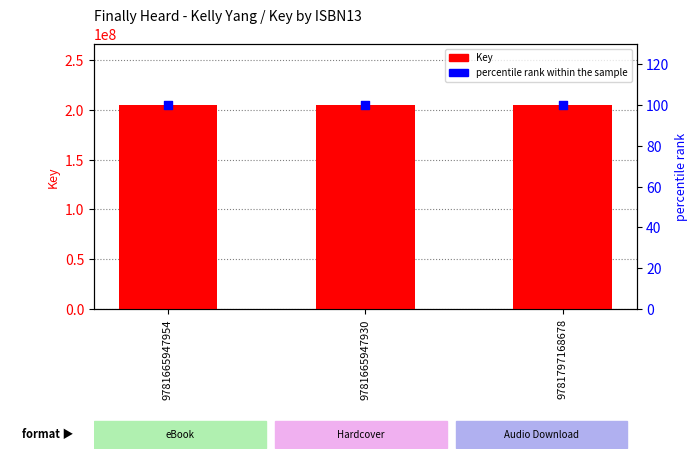

What are all the series names shown in the legend?

Key, percentile rank within the sample